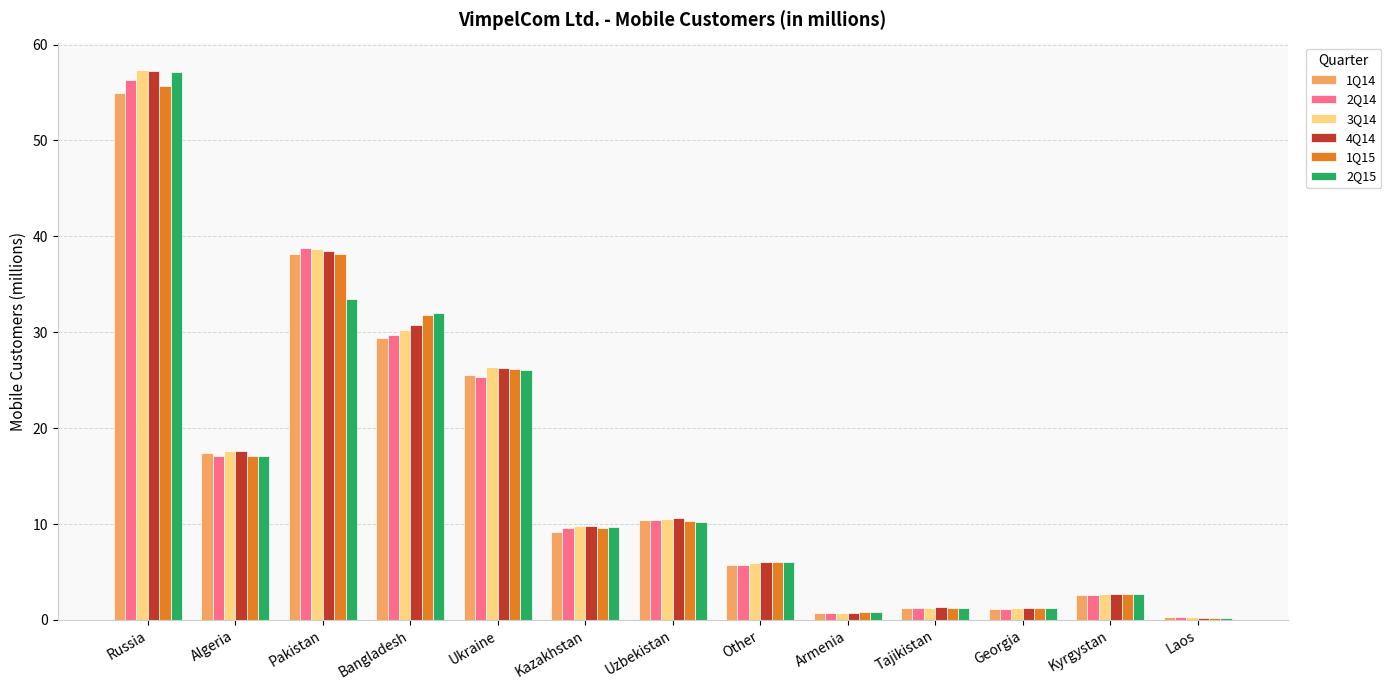

What is the label of the 11th bar from the right?

Pakistan